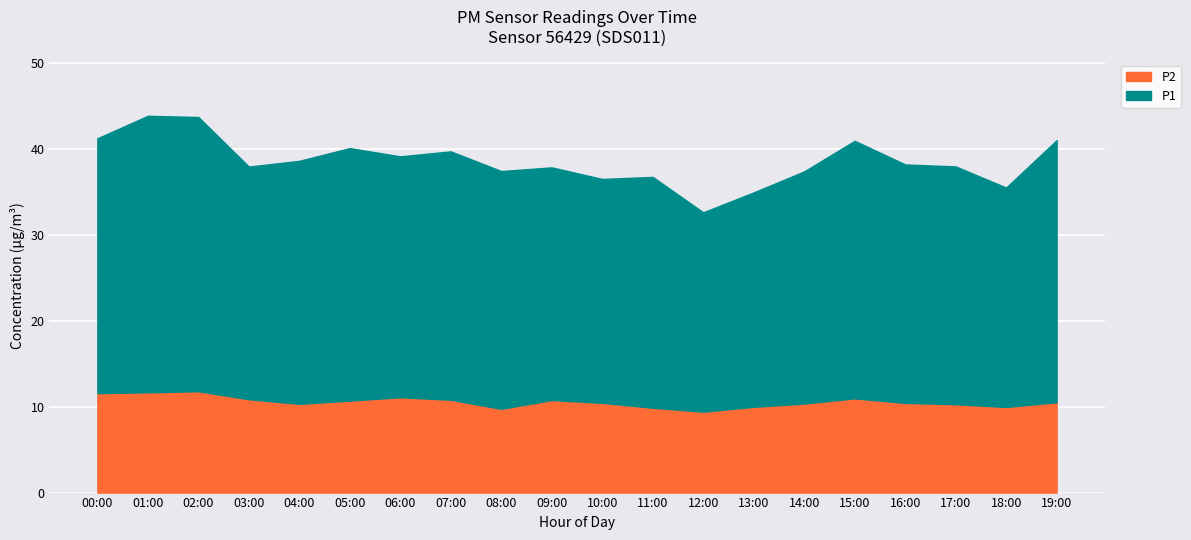

Is it true that P2 equals 2.3 at 01:00?

False